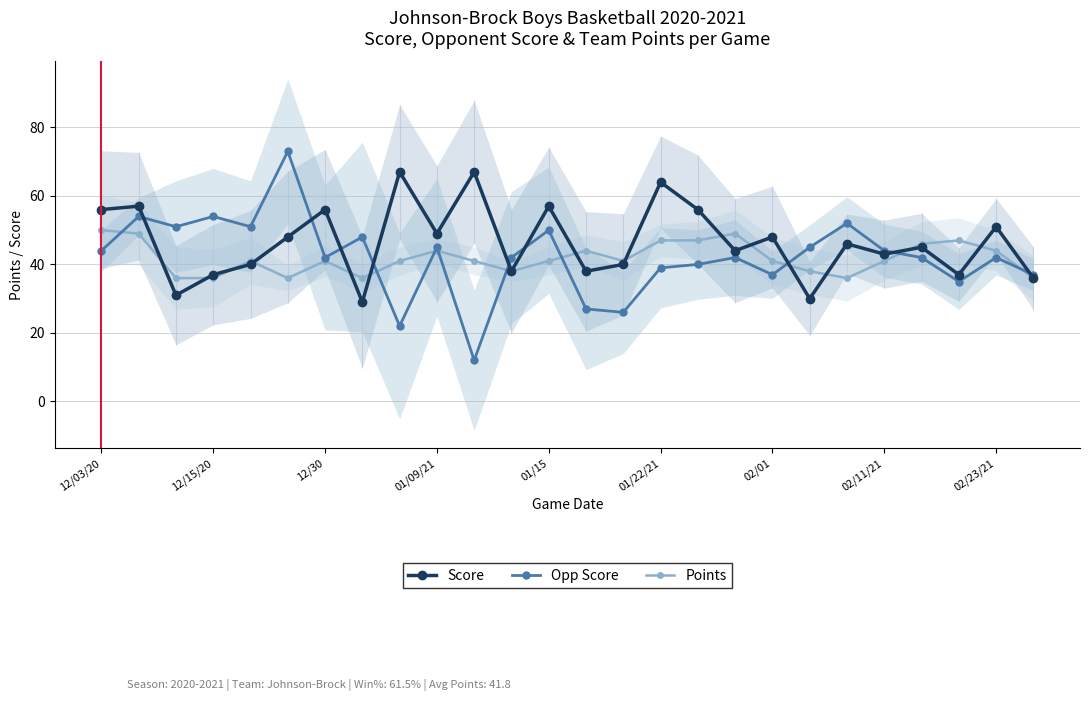

What is the minimum value shown in the chart?

12